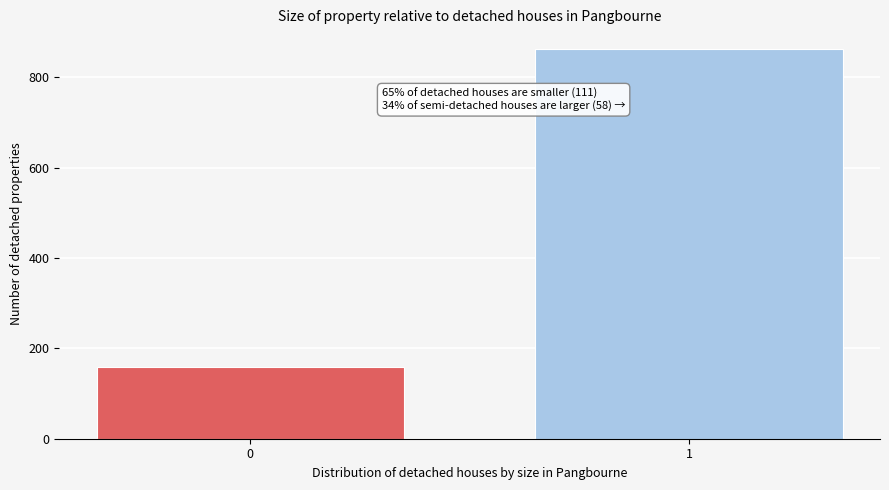

Reading left to right, transcribe all the data shown in this chart.

159	863